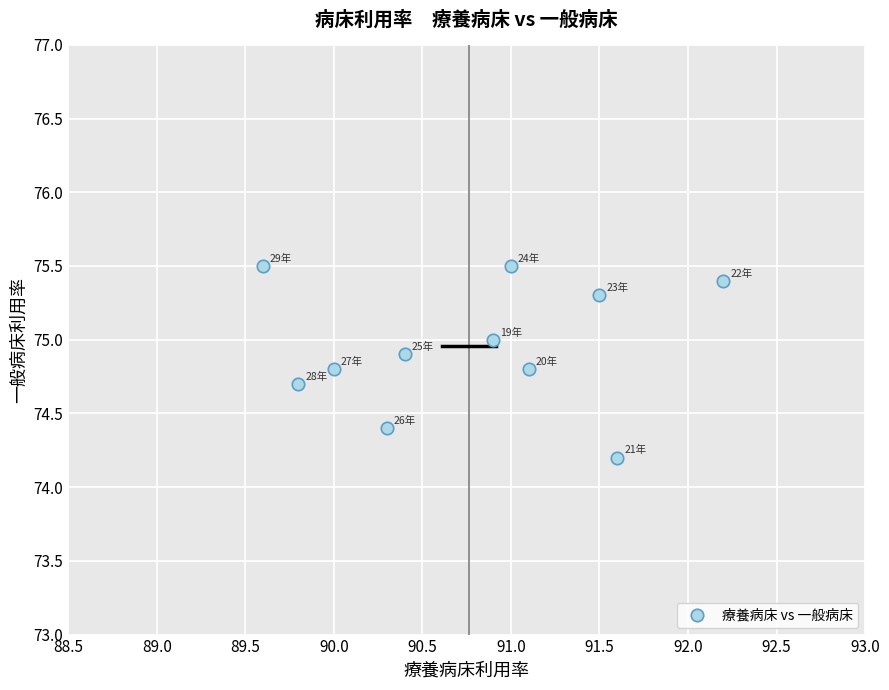

What is the range of Y values (max minus min)?

1.3